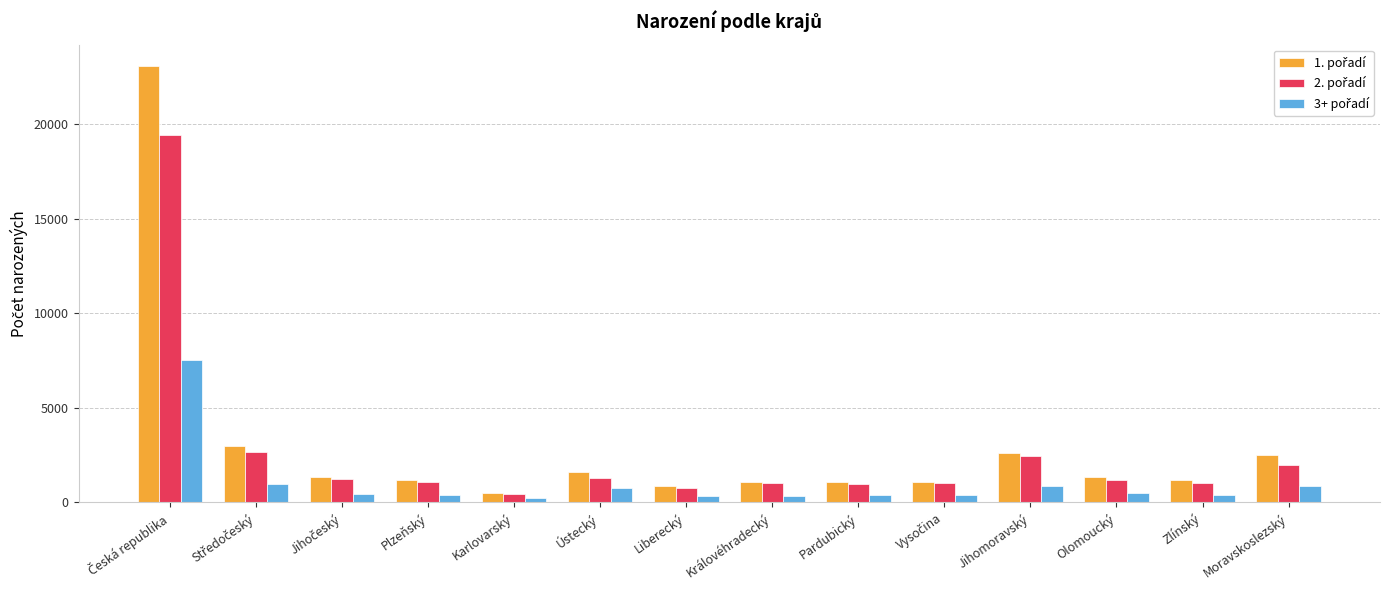

What is the maximum value shown in the chart?

23052